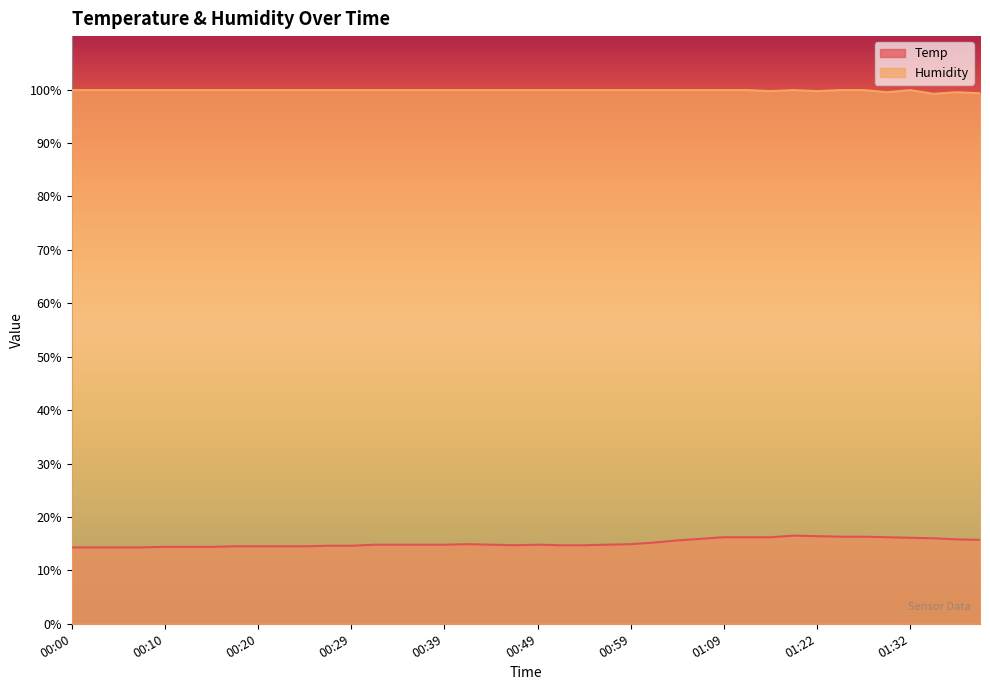

True or false: Humidity and Temp cross at least once.

False